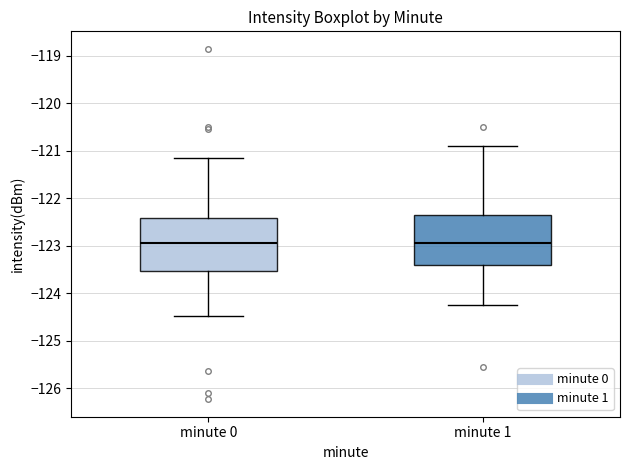

Reading left to right, transcribe this box plot: for each box, give where its median line is, the range the box spans, and where its two whiskers end, as read against the y-axis. The values are not printed on the chart, so give them approximately, as read against the axis.

minute 0: median -122.9, box -123.5 to -122.4, whiskers -124.5 to -121.1
minute 1: median -122.9, box -123.4 to -122.4, whiskers -124.3 to -120.9